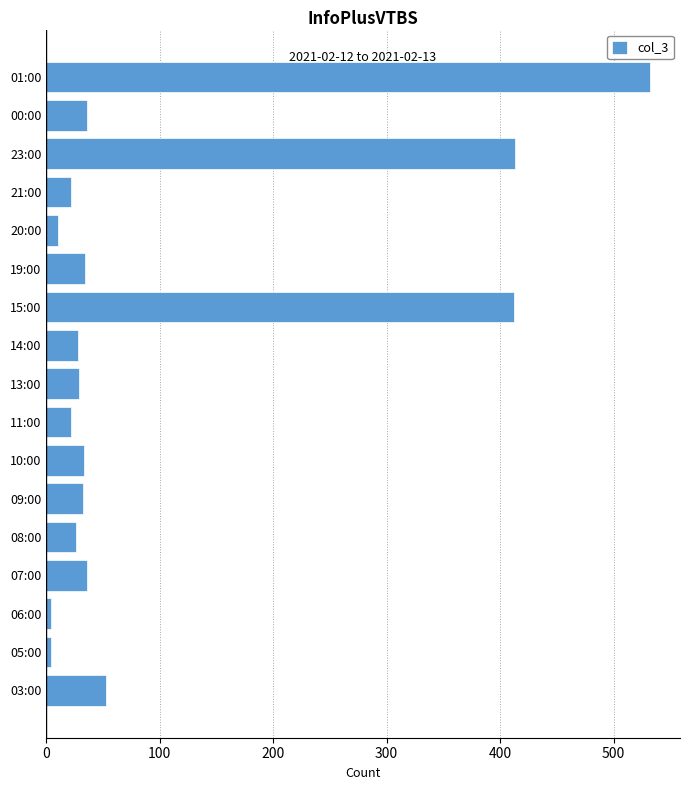

What is the average value?

102